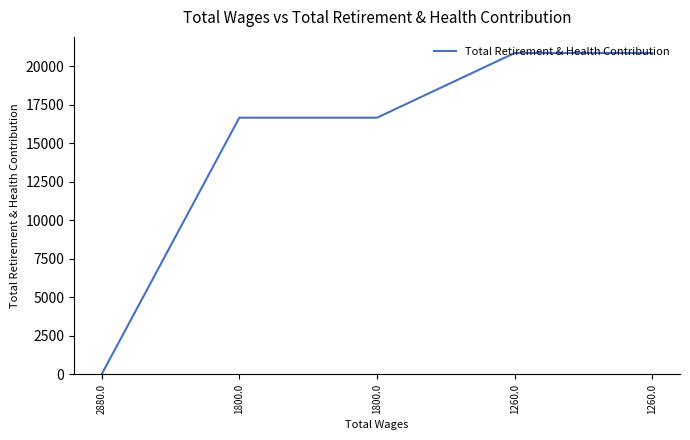

At which label is the value closest to 10430?

1800.0